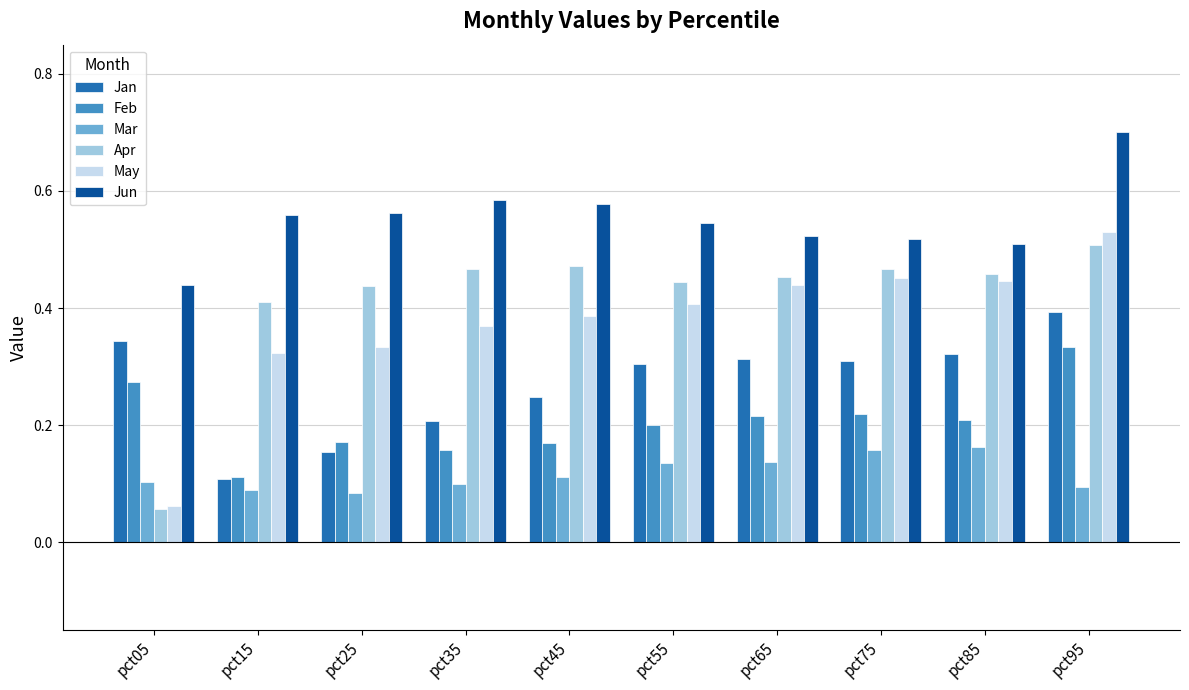

Between pct05 and pct35, which series saw the biggest shift?

Apr